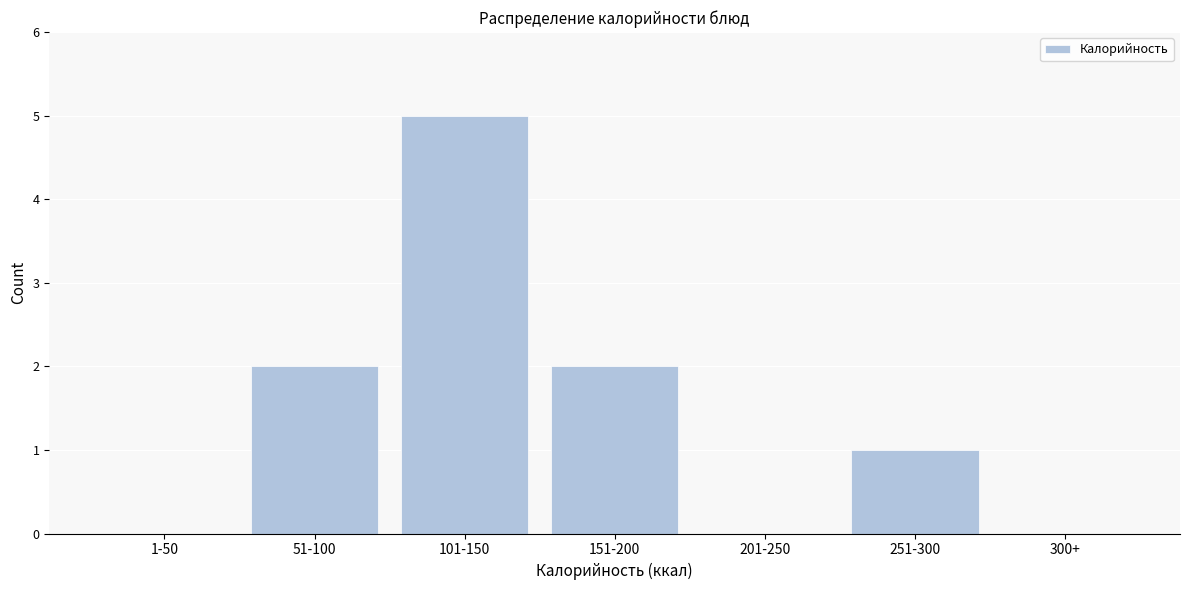

Reading left to right, list all the values displayed in this chart.

1-50=0	51-100=2	101-150=5	151-200=2	201-250=0	251-300=1	300+=0